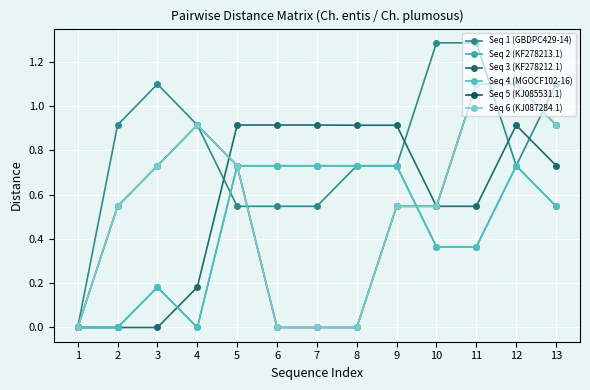

Where is the first local minimum for Seq 1 (GBDPC429-14)?

12